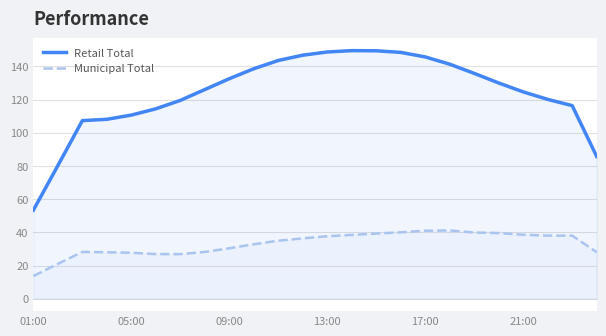

Does the chart have visible grid lines?

Yes